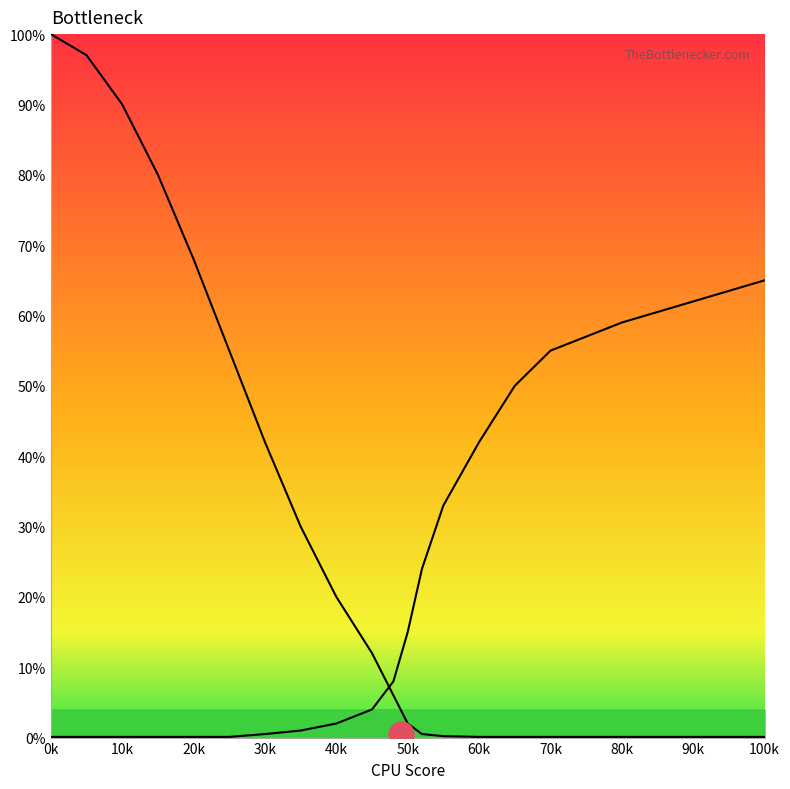

Does the chart display data point markers on the line(s)?

No